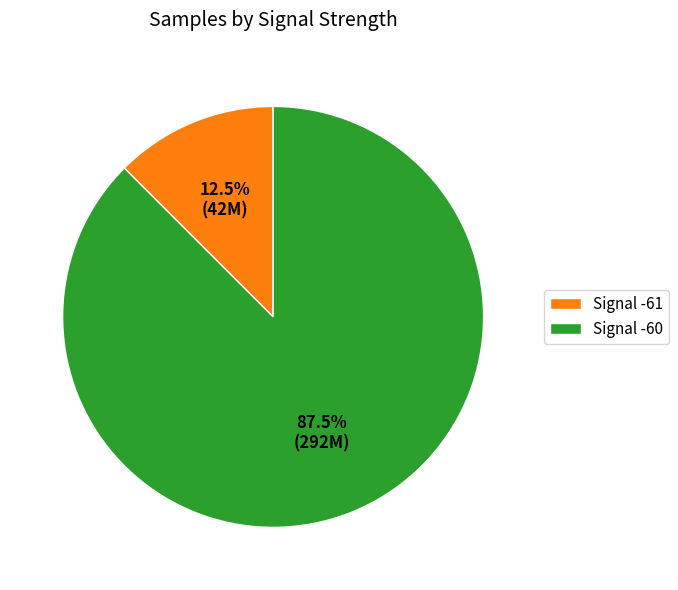

Is there any slice that represents more than half of the pie?

Yes